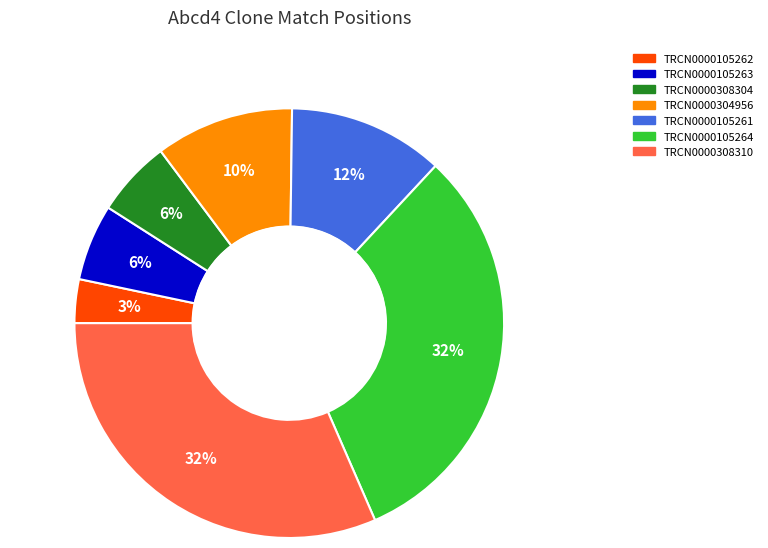

Do TRCN0000105262 and TRCN0000304956 together represent more than half of the pie?

No